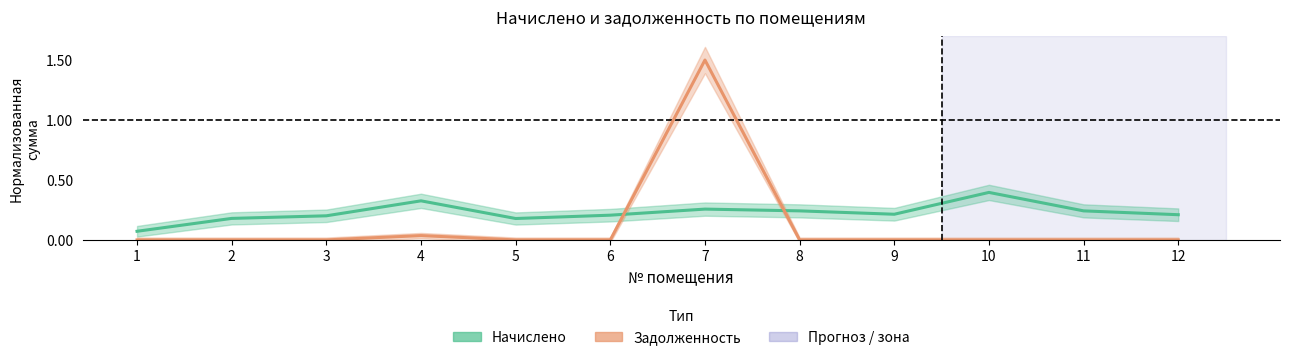

What is the highest value of the Задолженность series?

1.5